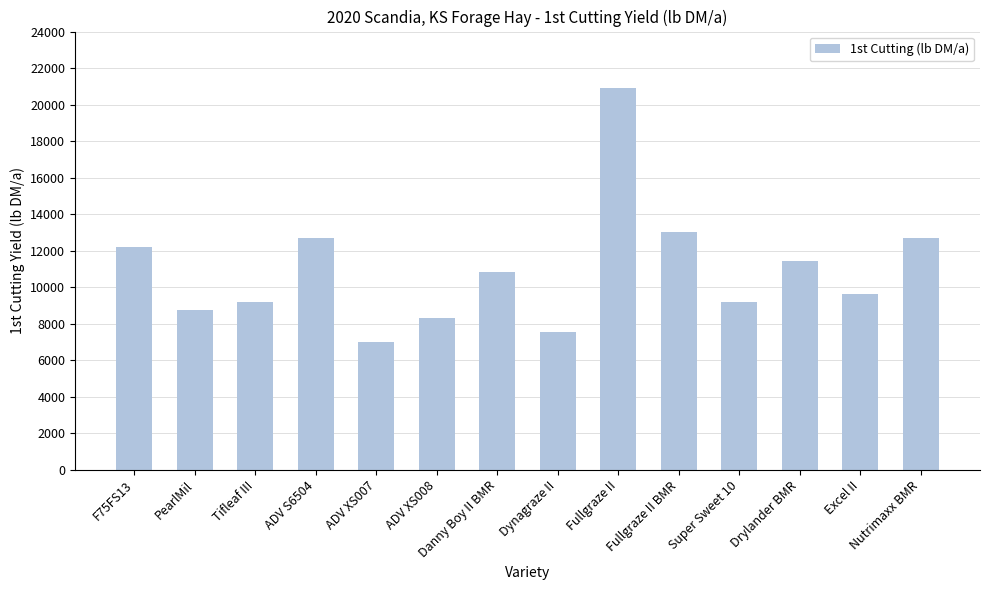

What position from the left is Danny Boy II BMR?

7